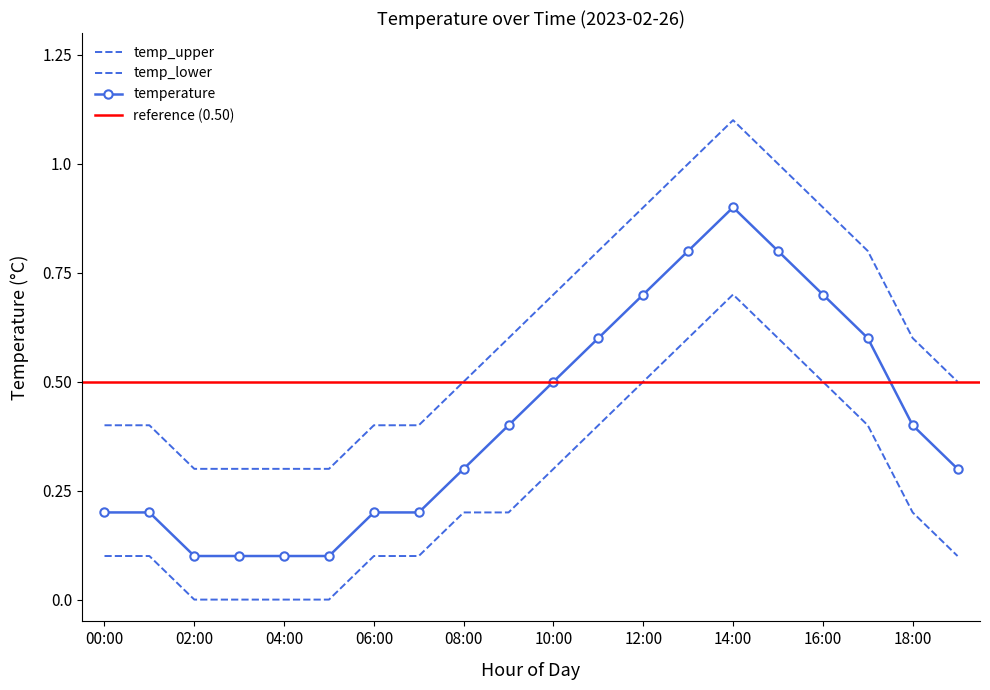

At which category is the sum across all series the highest?

14:00